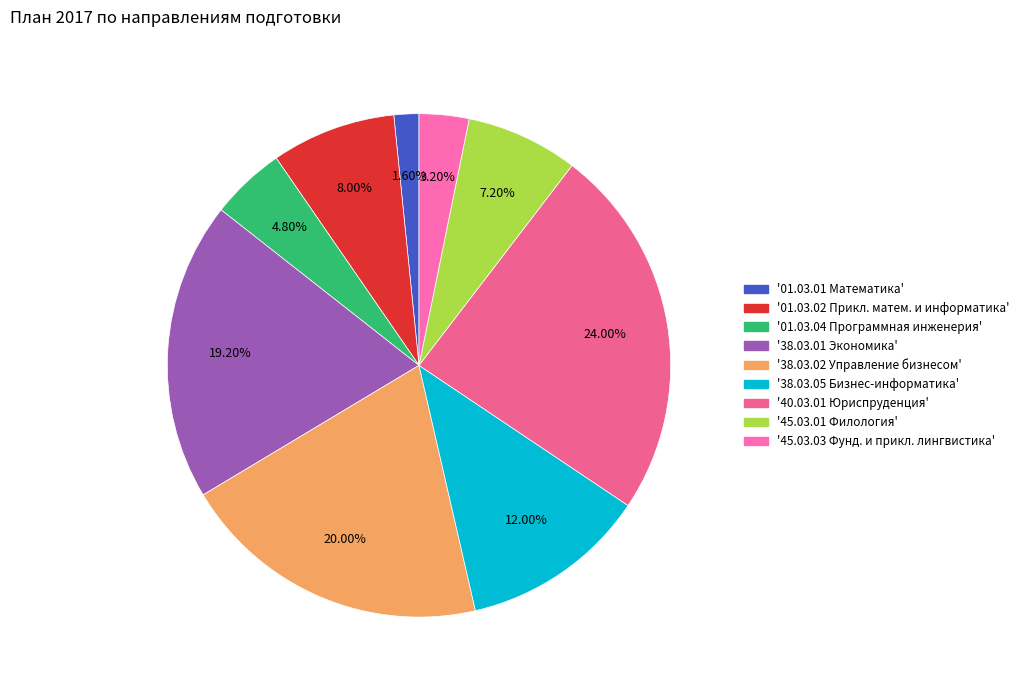

Is there any slice that represents more than half of the pie?

No